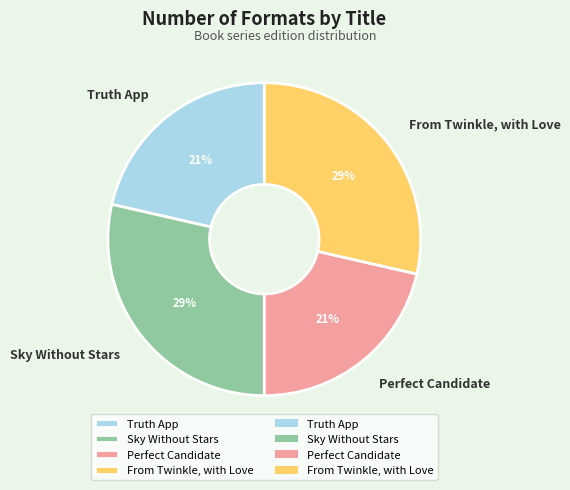

Approximately how many times larger is the value at Sky Without Stars compared to From Twinkle, with Love?

1.0